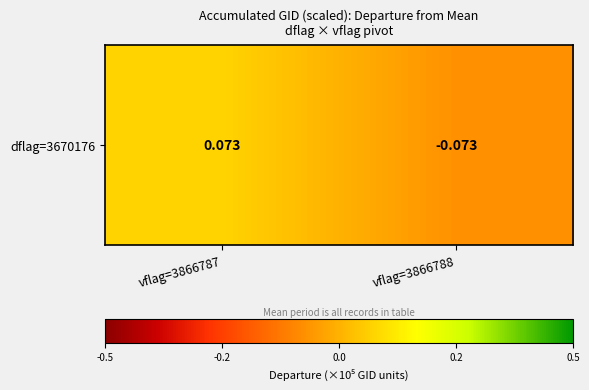

Reading left to right, what are all the values shown in this chart?

0.1	-0.1